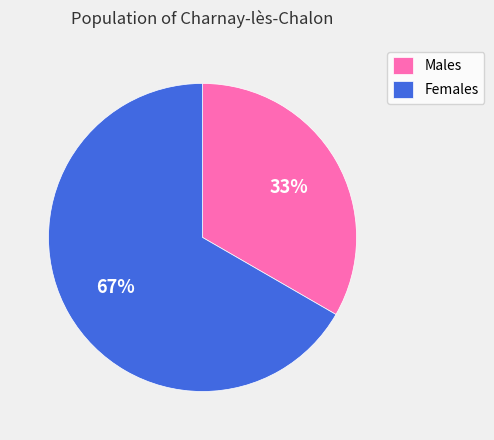

Count the number of slices in the pie.

2